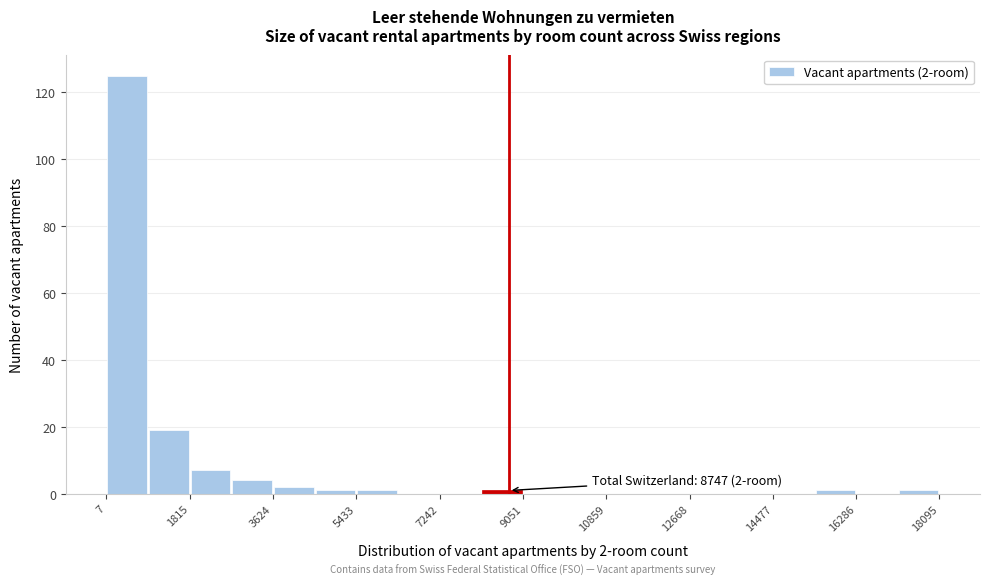

Over which range of the x-axis is the bar tallest?

0 to 1000